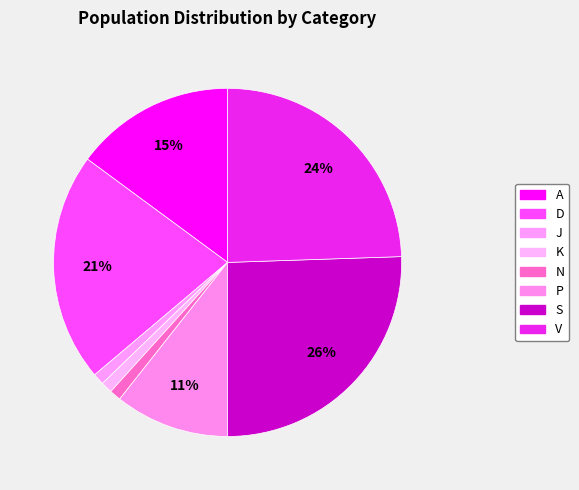

What percentage is the D slice, to the nearest percent?

21%